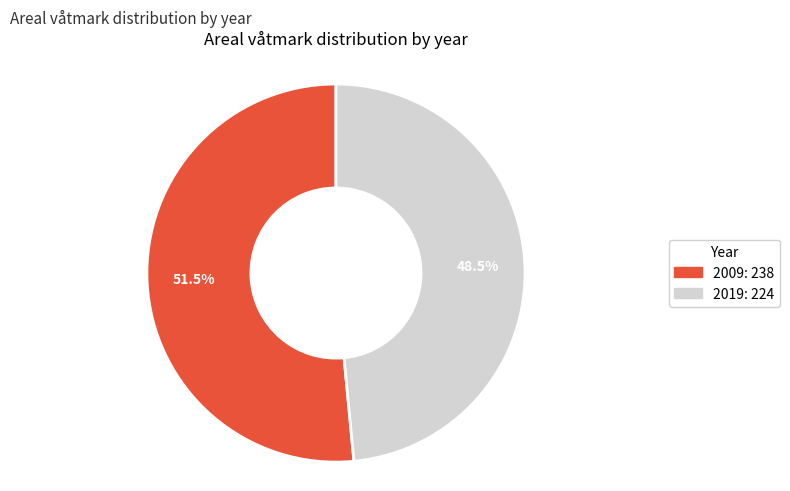

Which slice represents more than half of the pie?

2009